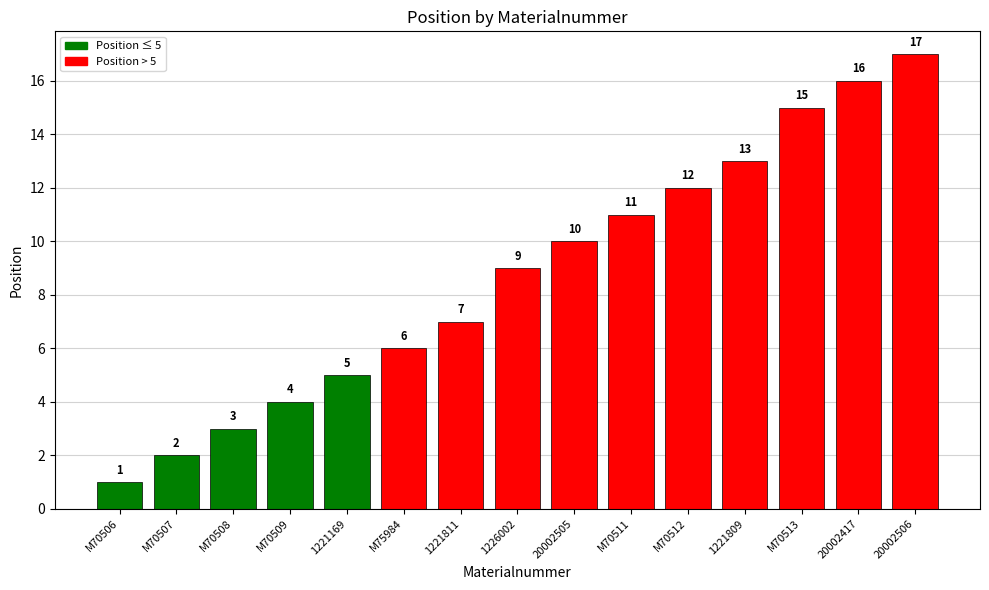

Reading left to right, transcribe all the data shown in this chart.

M70506=1	M70507=2	M70508=3	M70509=4	1221169=5	M75984=6	1221811=7	1226002=9	20002505=10	M70511=11	M70512=12	1221809=13	M70513=15	20002417=16	20002506=17